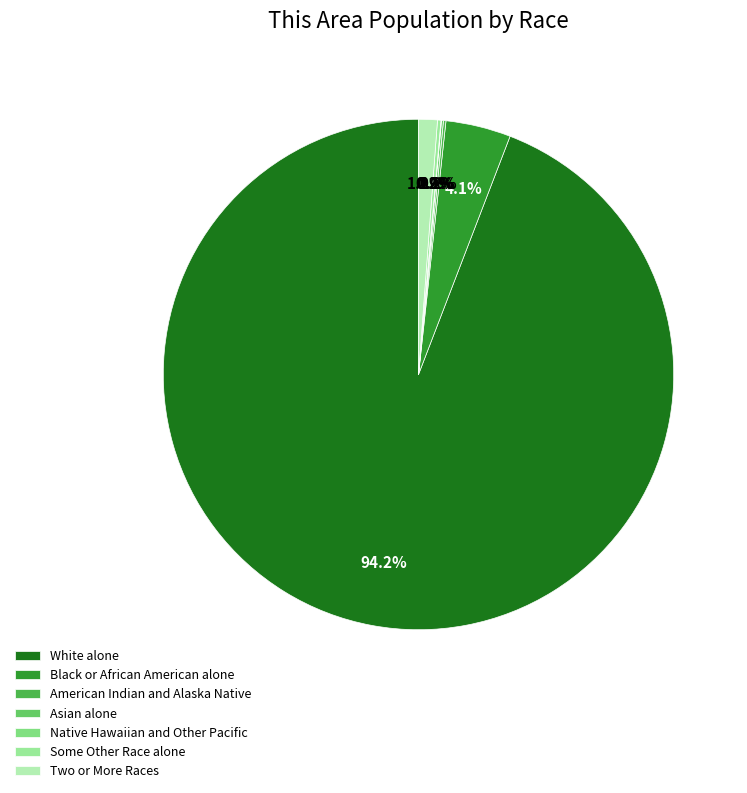

Count the number of slices in the pie.

7